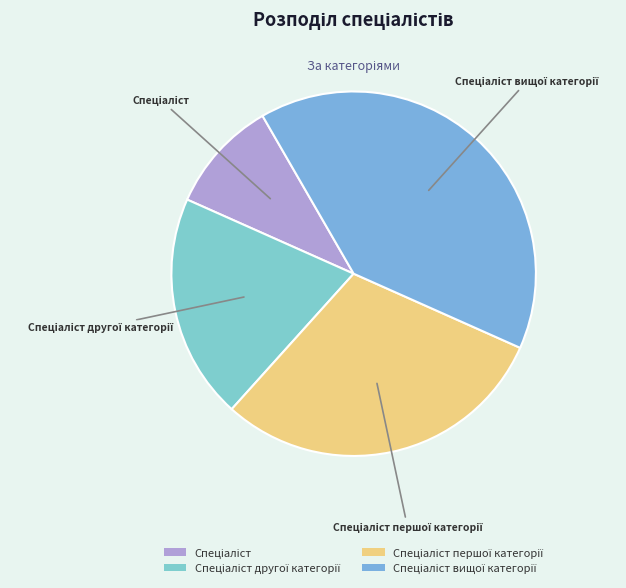

Does any single category account for the majority?

No